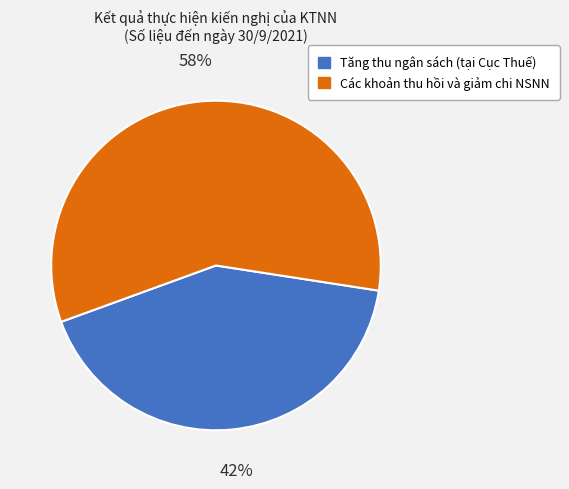

Count the number of slices in the pie.

2